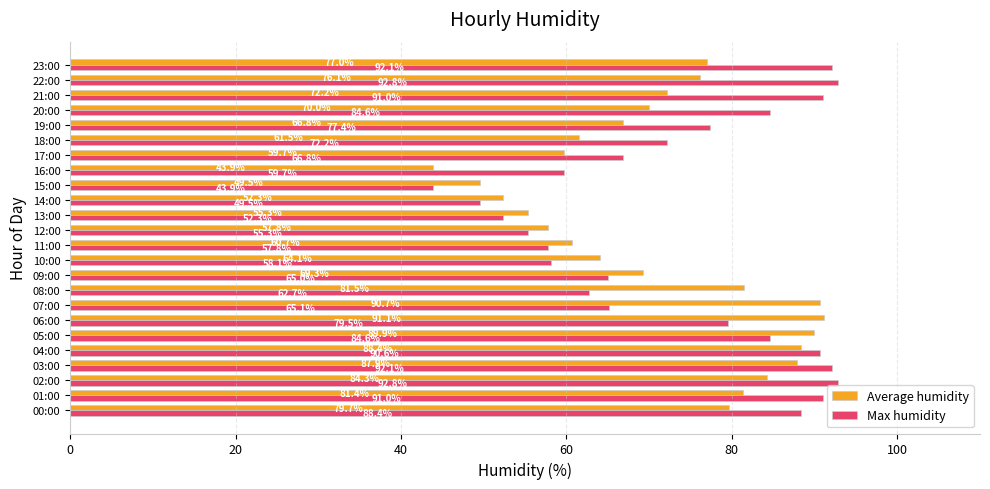

At which category is the sum across all series the highest?

03:00